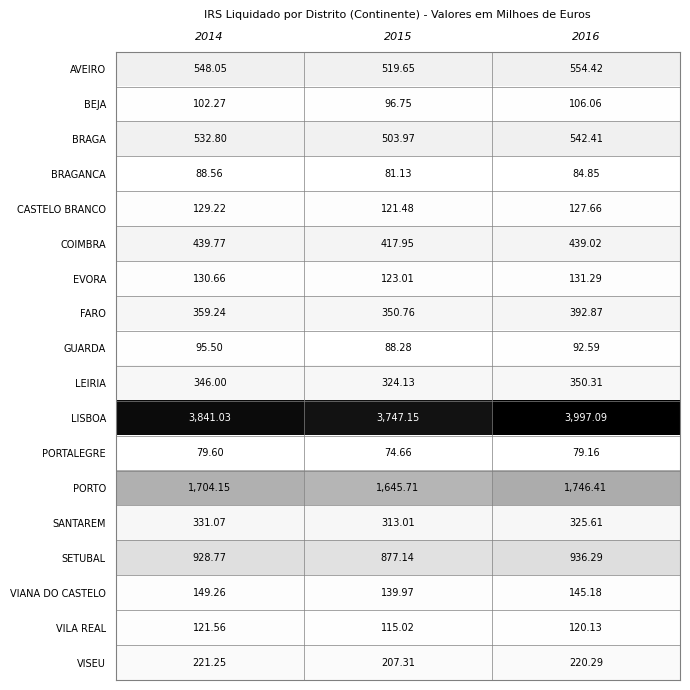

Which series has the widest spread of values?

LISBOA